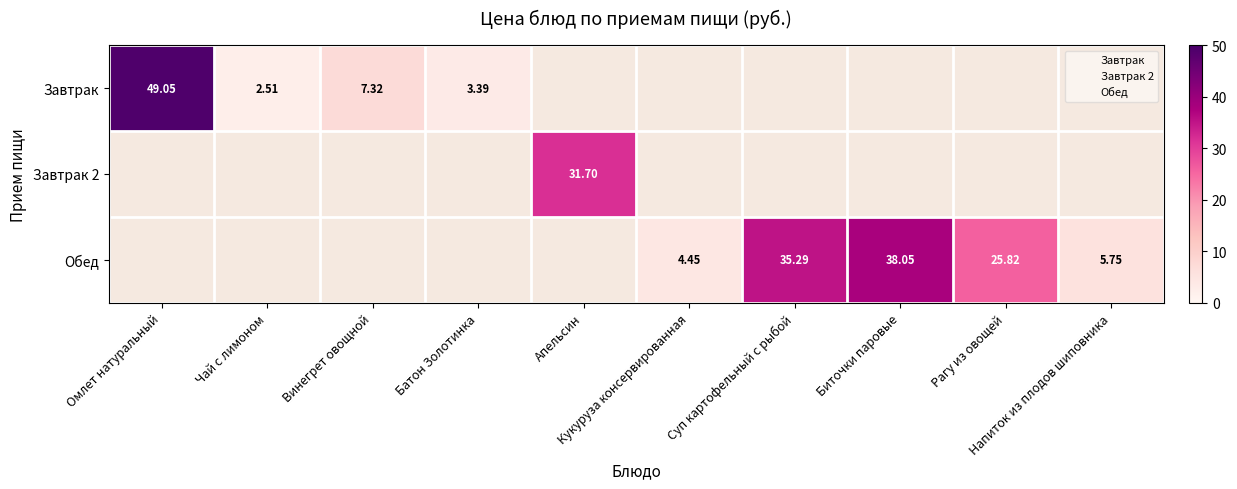

Which series has the widest spread of values?

Завтрак